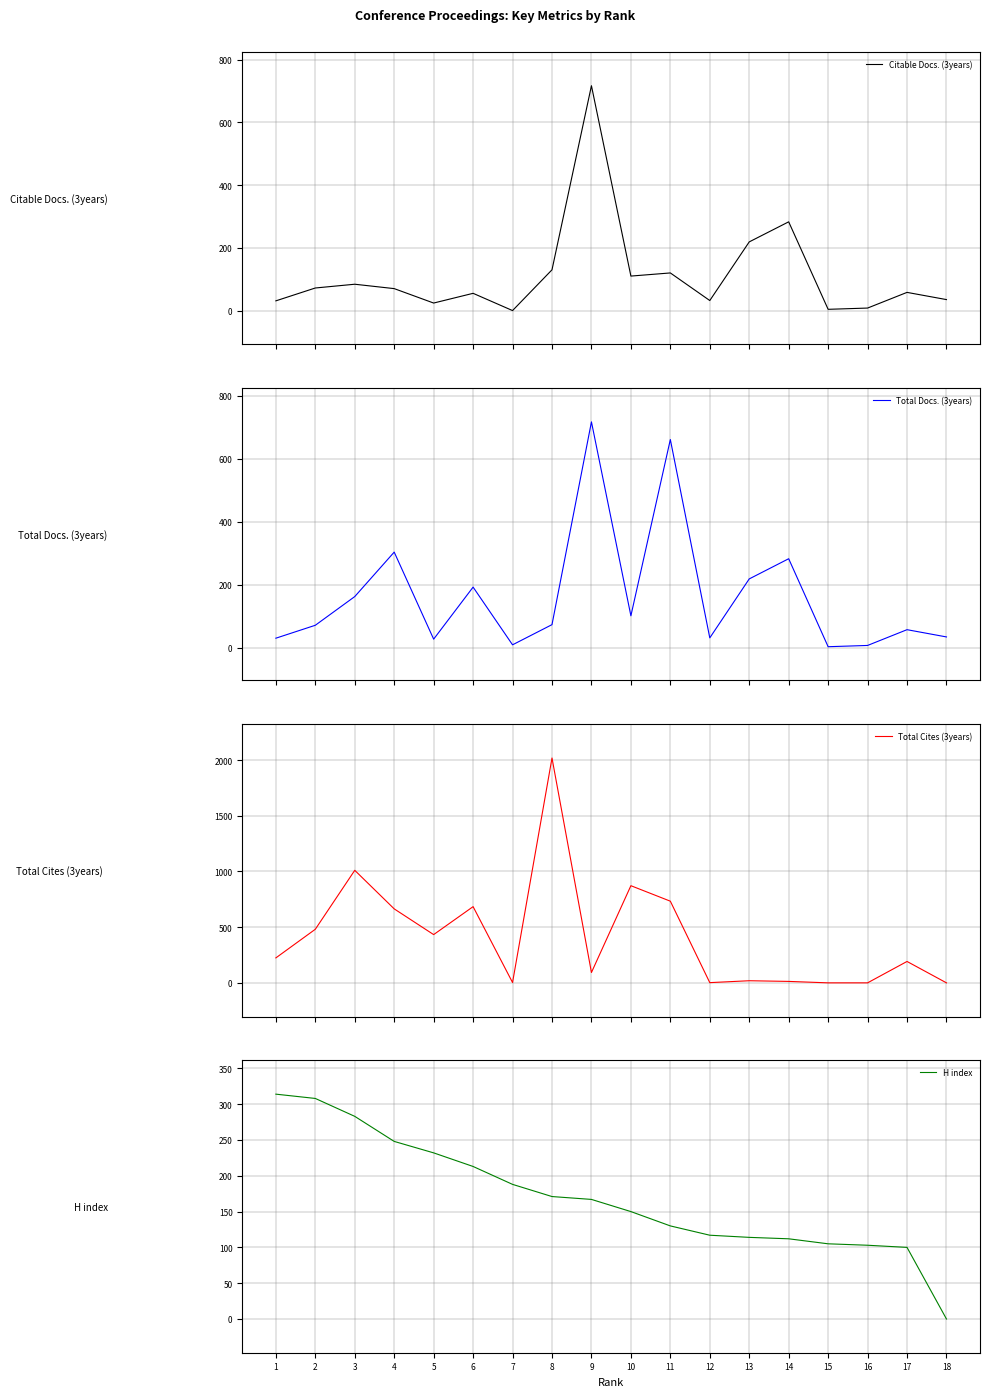

Where is Total Cites (3years) nearest to the value 1009?

3